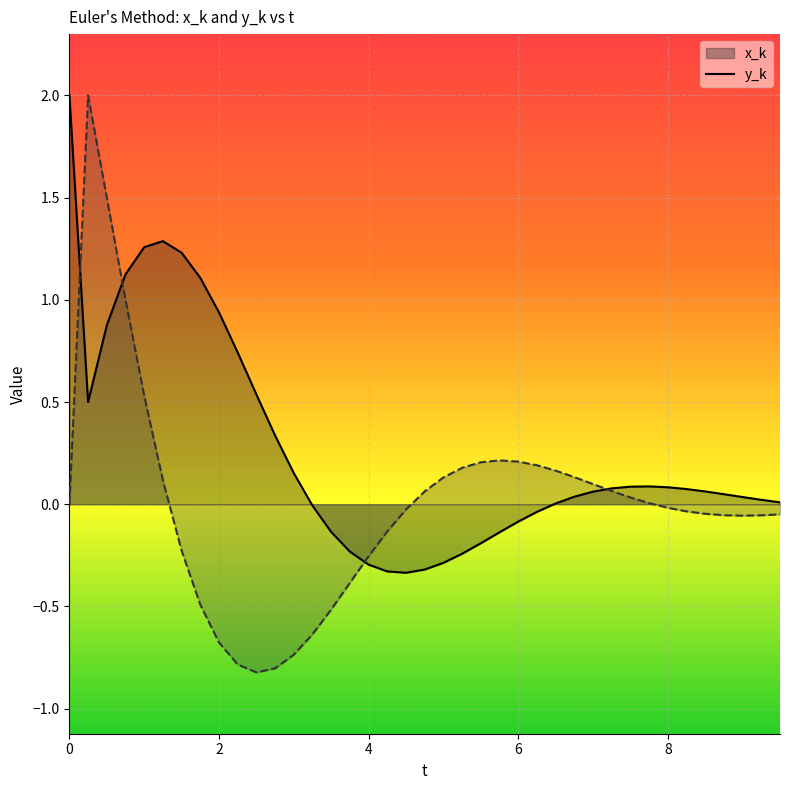

The value of x_k at 4 is -0.3. True or false?

True